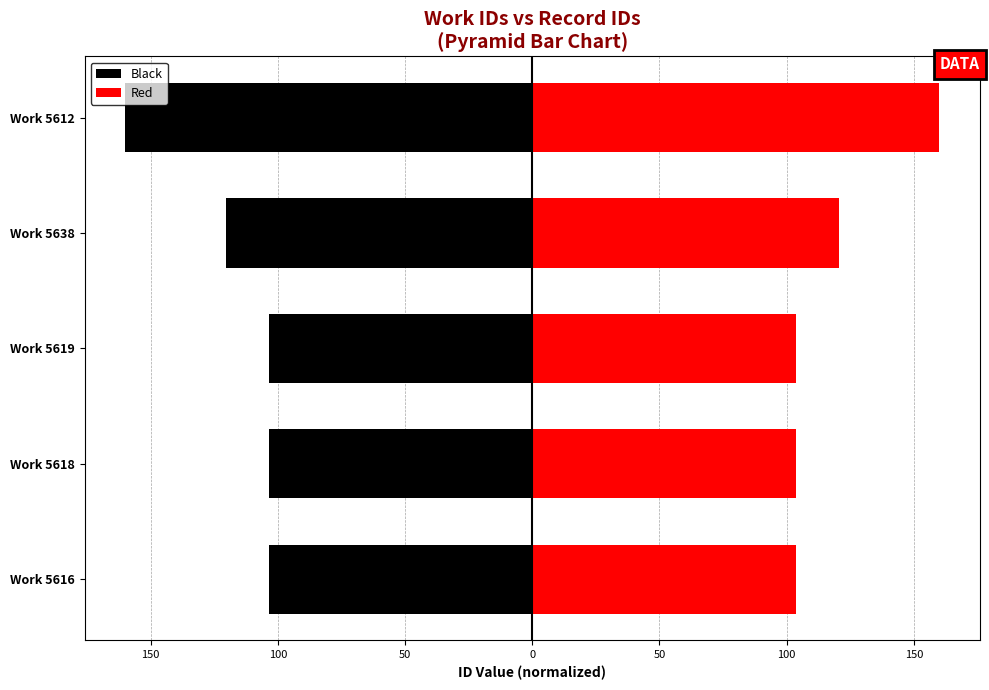

How many groups of bars are there?

5